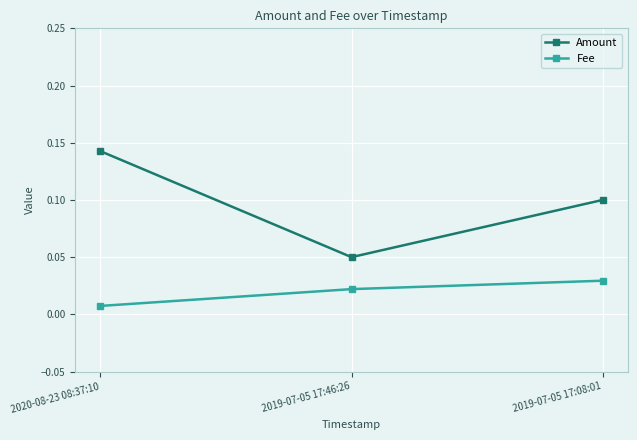

Where is Amount nearest to the value 0?

2019-07-05 17:46:26